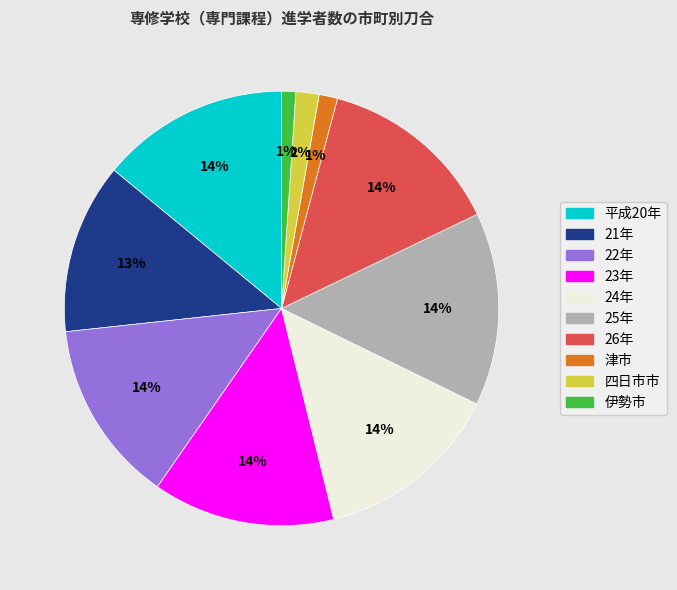

To the nearest percent, what is the average slice percentage?

10%